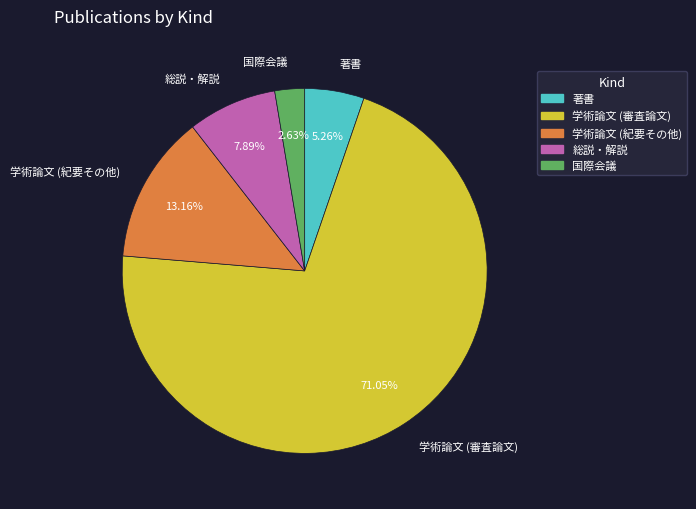

How many segments does this pie chart have?

5